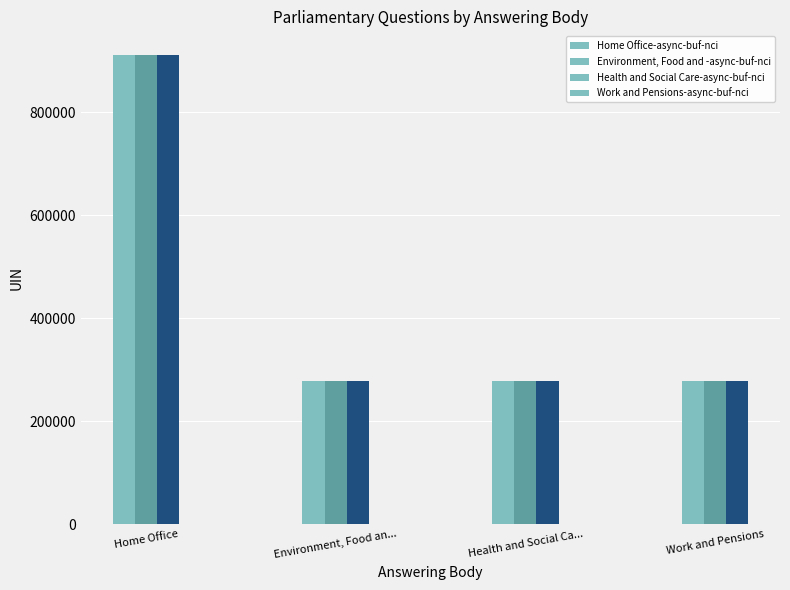

At which label does Health and Social Care reach its minimum?

Environment, Food and Rural Affairs